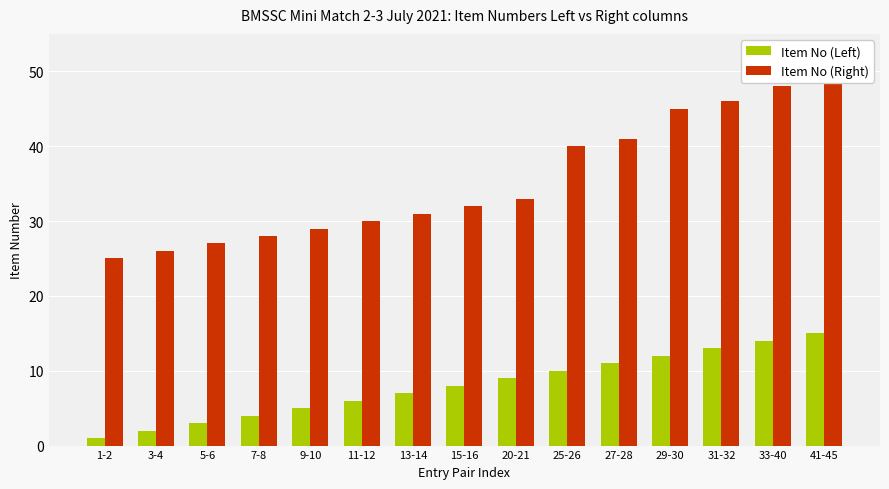

What is the value of the Item No (Left) bar at the 11th from the left?

11